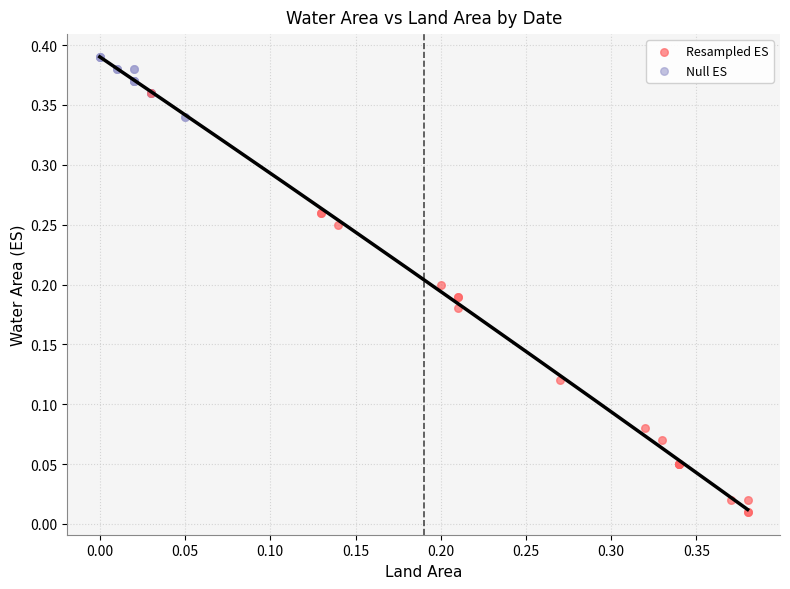

Which series contains the highest Y value?

Null ES